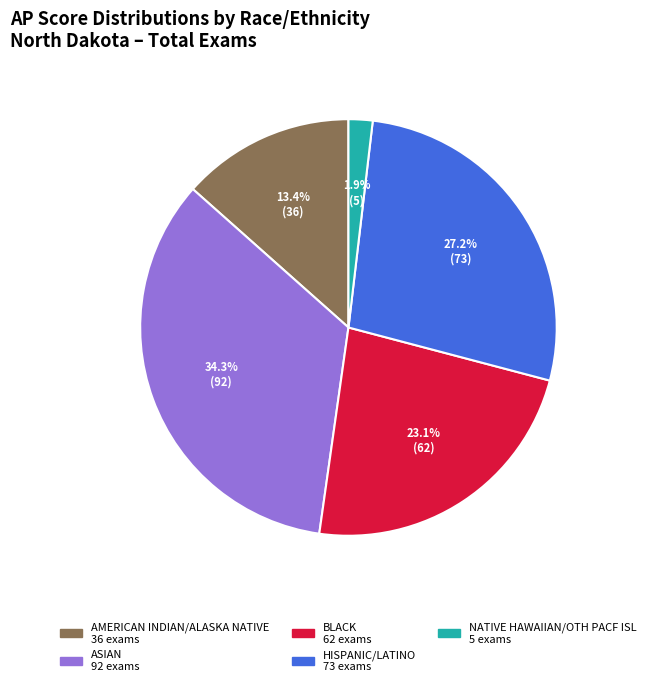

Is there any slice that represents more than half of the pie?

No